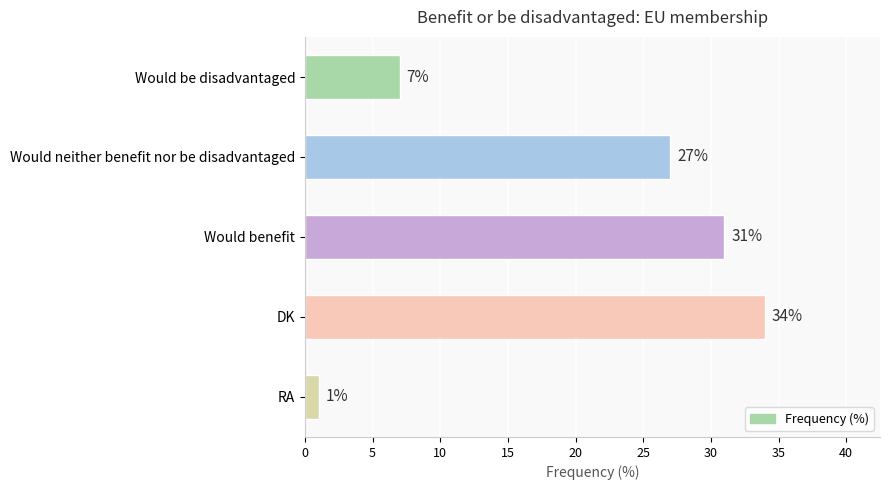

What is the label of the 4th bar from the bottom?

Would neither benefit nor be disadvantaged